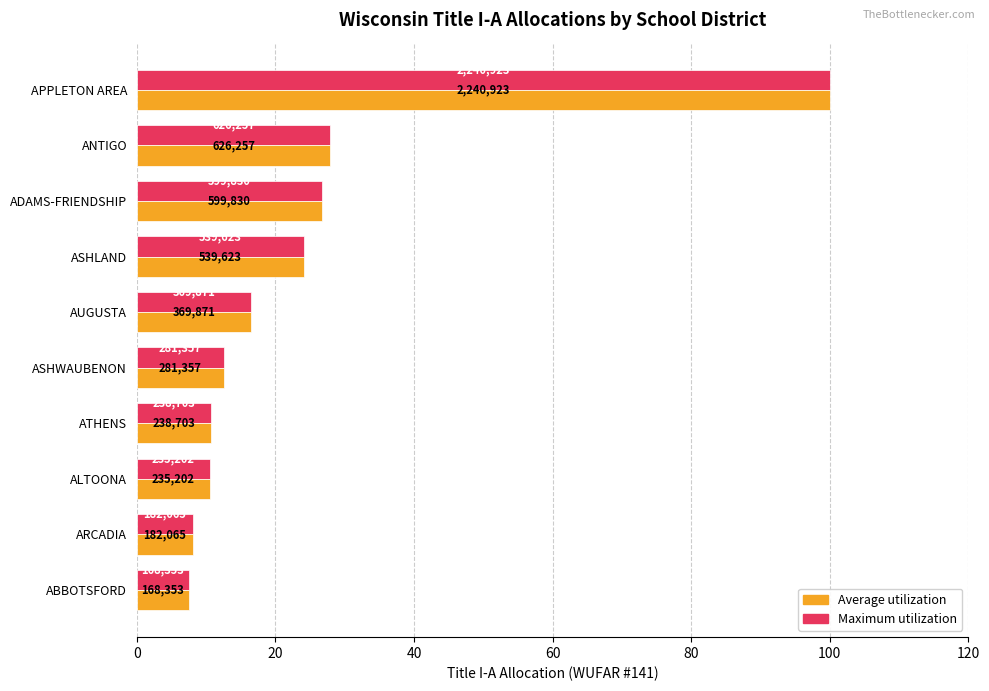

What are all the series names shown in the legend?

Average utilization, Maximum utilization